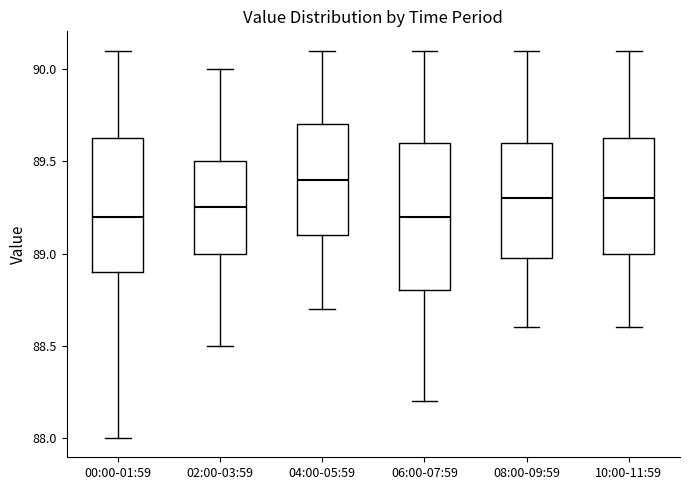

Reading left to right, read every box against the y-axis: the position of its median line, the range the box covers, and the ends of its whiskers. The values are not printed on the chart, so give them approximately, as read against the axis.

00:00-01:59: median 89.20, box 88.90 to 89.65, whiskers 88.00 to 90.10
02:00-03:59: median 89.25, box 89.00 to 89.50, whiskers 88.50 to 90.00
04:00-05:59: median 89.40, box 89.10 to 89.70, whiskers 88.70 to 90.10
06:00-07:59: median 89.20, box 88.80 to 89.60, whiskers 88.20 to 90.10
08:00-09:59: median 89.30, box 89.00 to 89.60, whiskers 88.60 to 90.10
10:00-11:59: median 89.30, box 89.00 to 89.65, whiskers 88.60 to 90.10